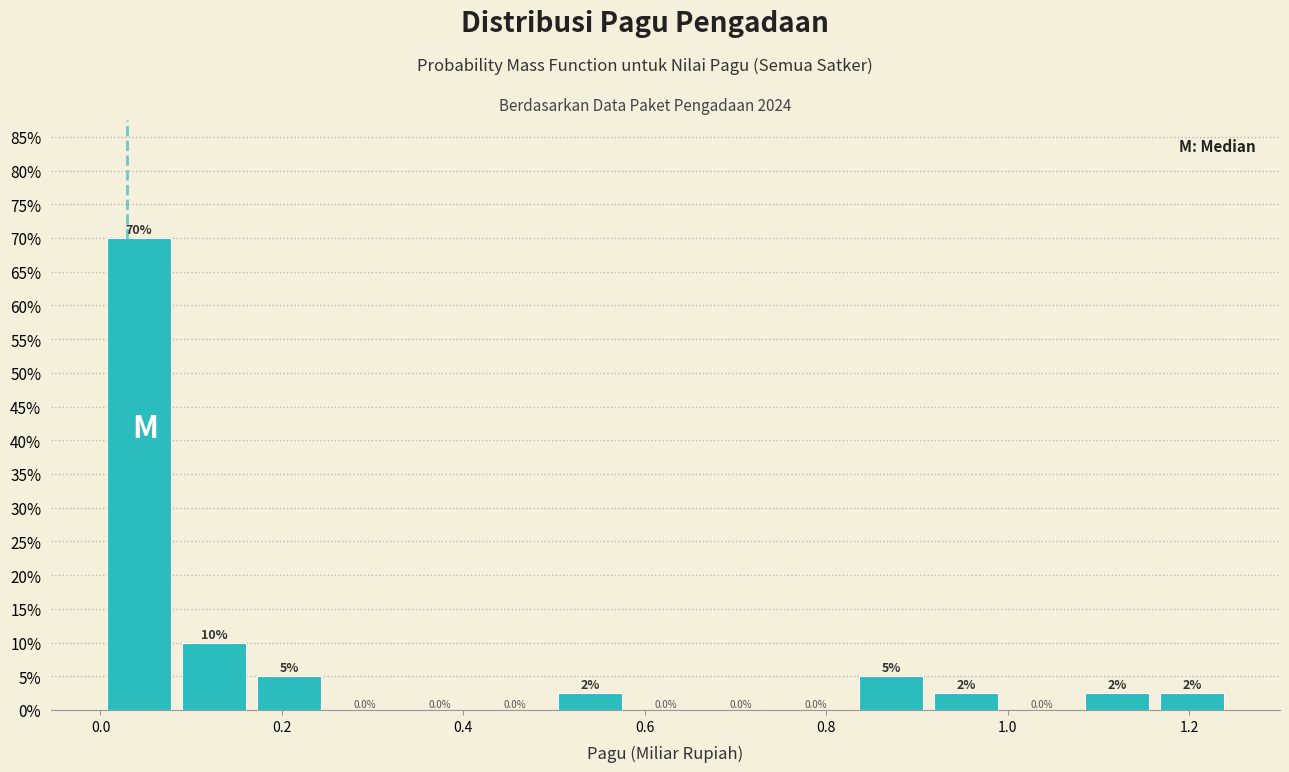

Which range on the x-axis has the tallest bar?

0.00 to 0.08